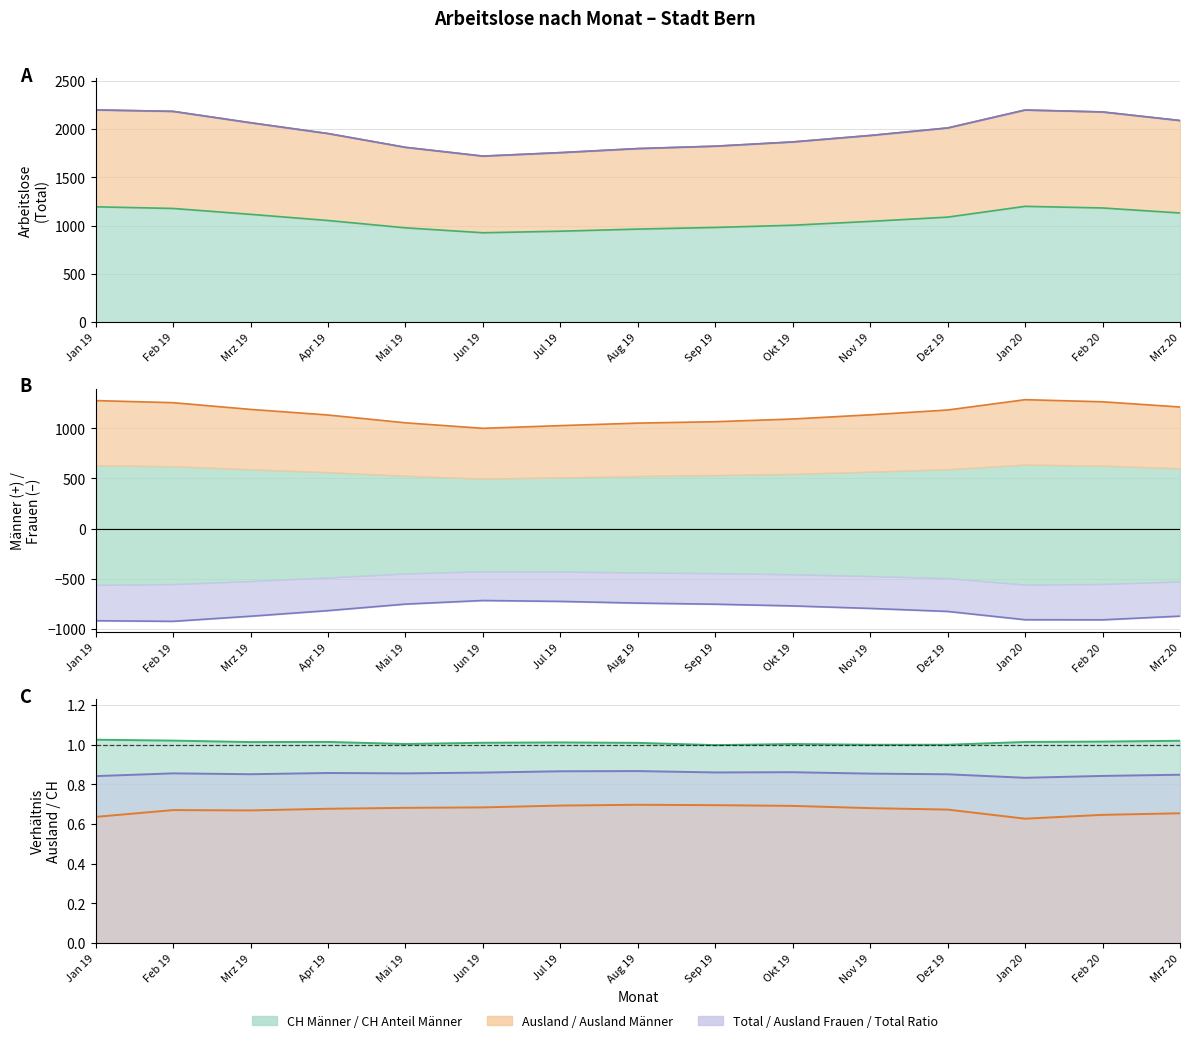

True or false: Total has more than 2 points higher than both neighbors.

False